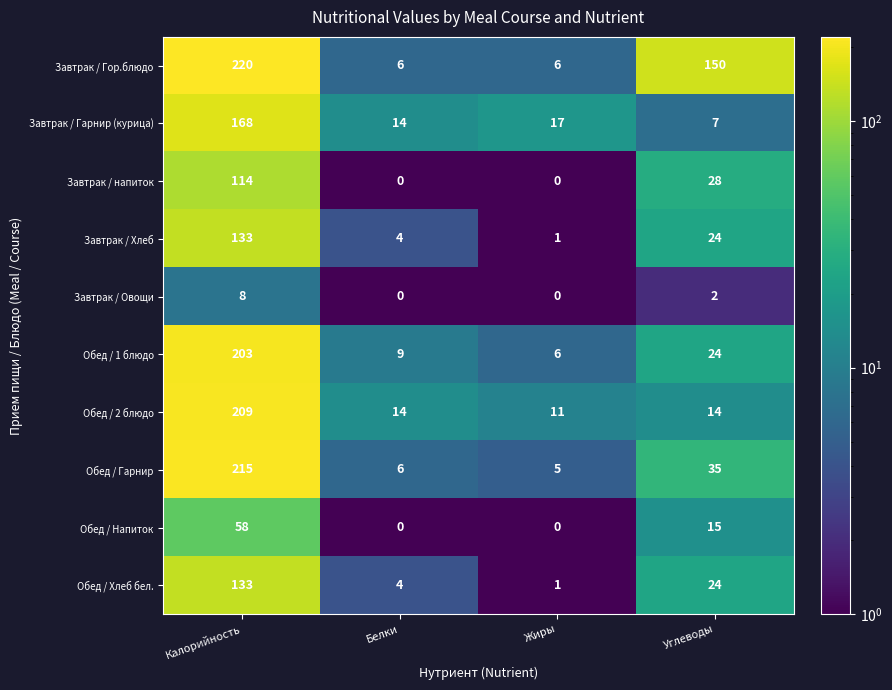

Which series has the widest spread of values?

Завтрак / Гор.блюдо